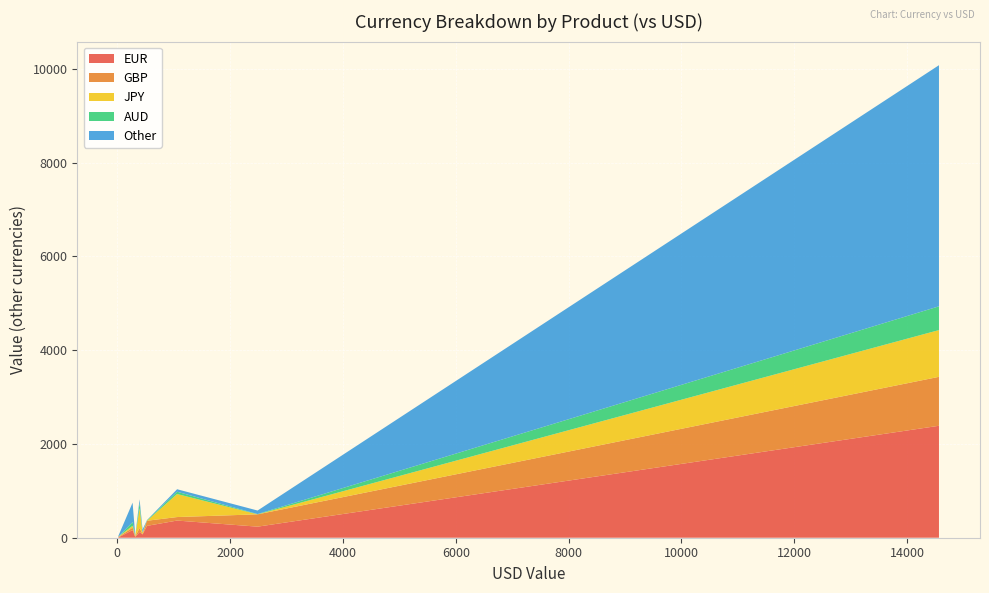

Reading right to left, transcribe all the data shown in this chart.

EUR: Swaption=366	OIS=164	Inflation=253	FRA=236	Fixed-Float=2388	Fixed-Fixed=6	Exotic=70	Cap/Floor=14	Basis=124
GBP: Swaption=75	OIS=52	Inflation=109	FRA=263	Fixed-Float=1044	Fixed-Fixed=8	Exotic=7	Cap/Floor=12	Basis=86
JPY: Swaption=491	OIS=38	Inflation=0	FRA=0	Fixed-Float=997	Fixed-Fixed=5	Exotic=32	Cap/Floor=14	Basis=417
AUD: Swaption=49	OIS=79	Inflation=10	FRA=6	Fixed-Float=507	Fixed-Fixed=0	Exotic=1	Cap/Floor=0	Basis=118
Other: Swaption=53	OIS=415	Inflation=4	FRA=75	Fixed-Float=5143	Fixed-Fixed=17	Exotic=65	Cap/Floor=7	Basis=75